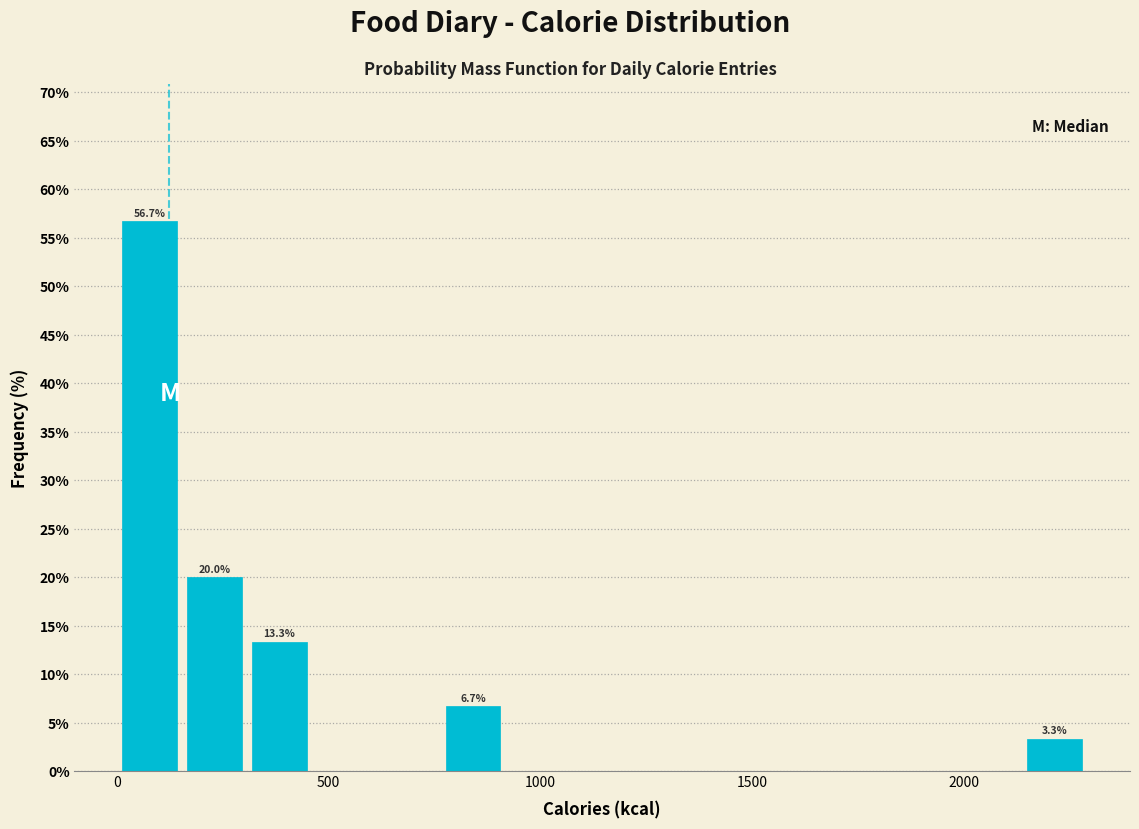

Read against the x-axis, roughly where is the centre of the tallest bar?

100